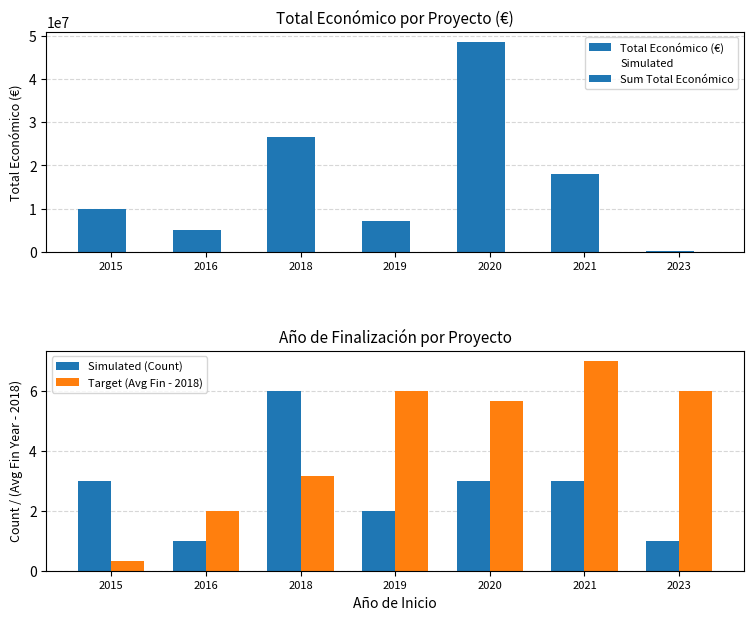

What is the value of the Sum Total Económico bar at the 2nd from the left?

4993506.0